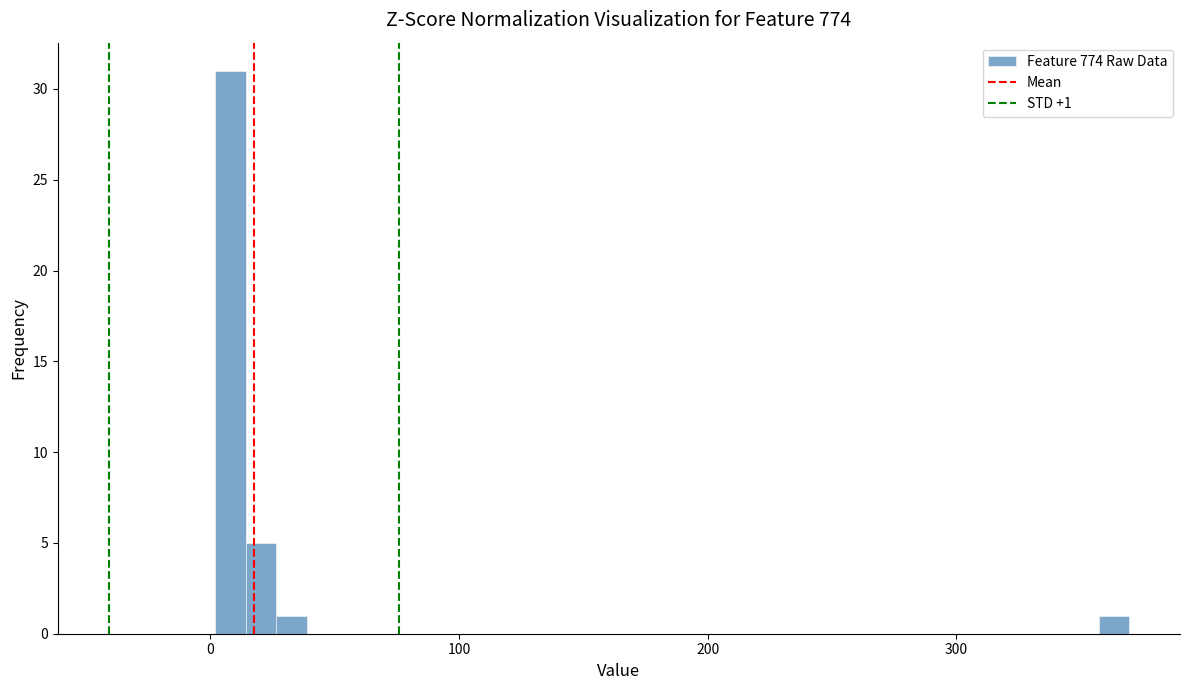

Read against the x-axis, roughly where is the centre of the tallest bar?

10